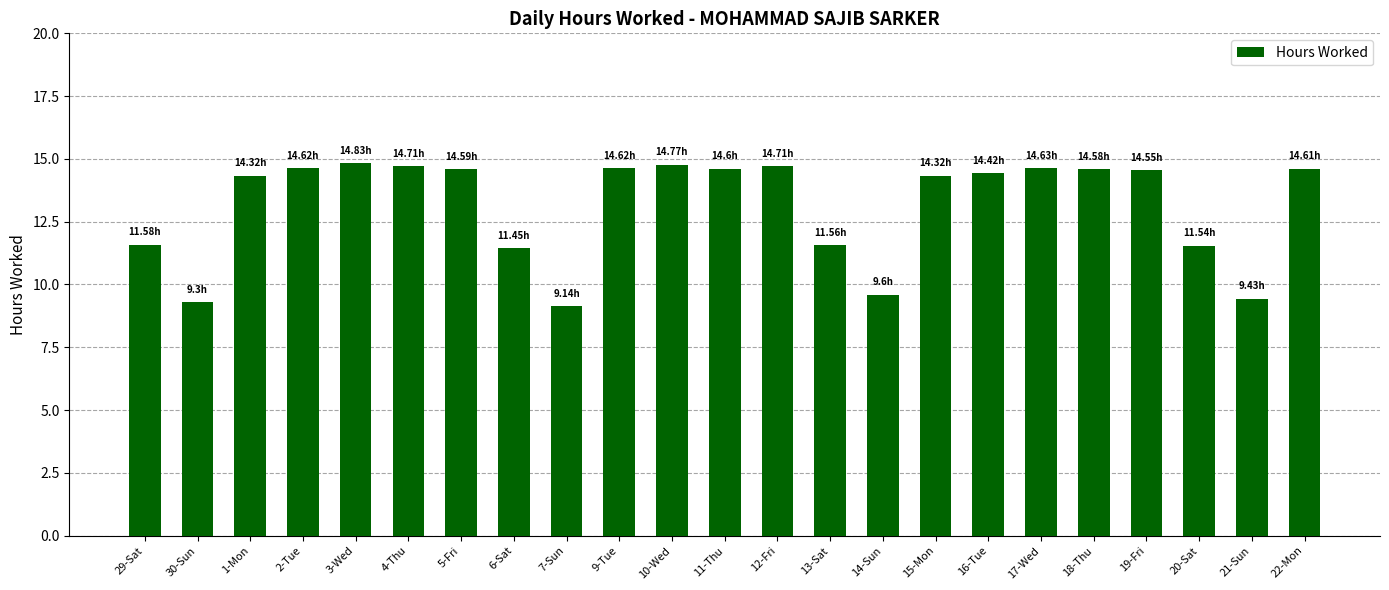

What is the difference between the maximum and minimum values?

5.7